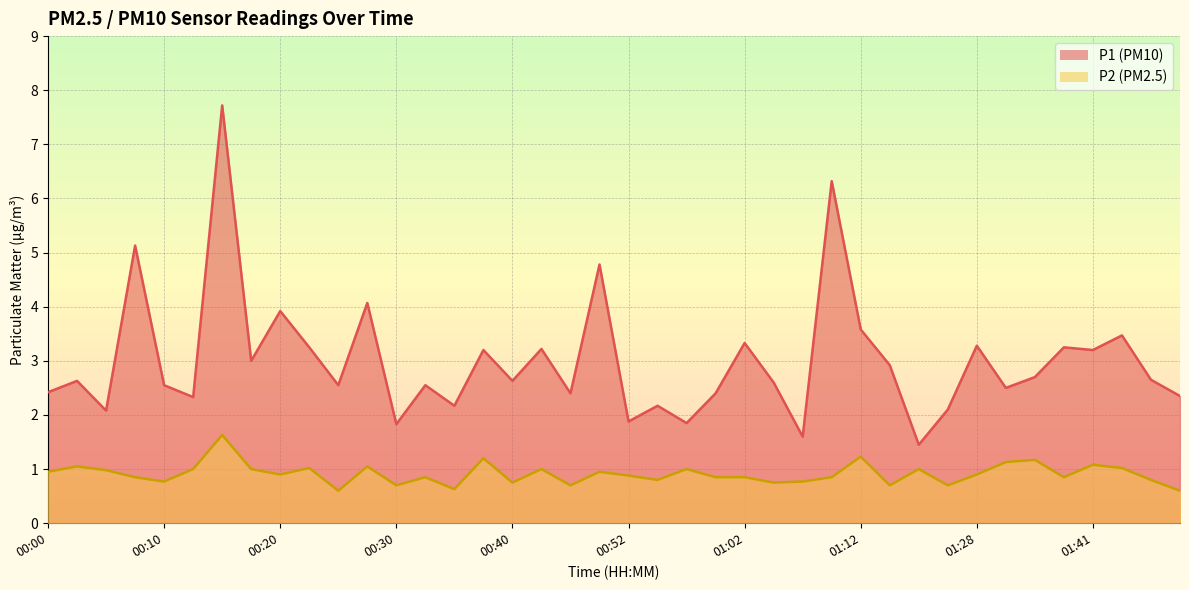

What is the label of the 25th point from the right?

00:37